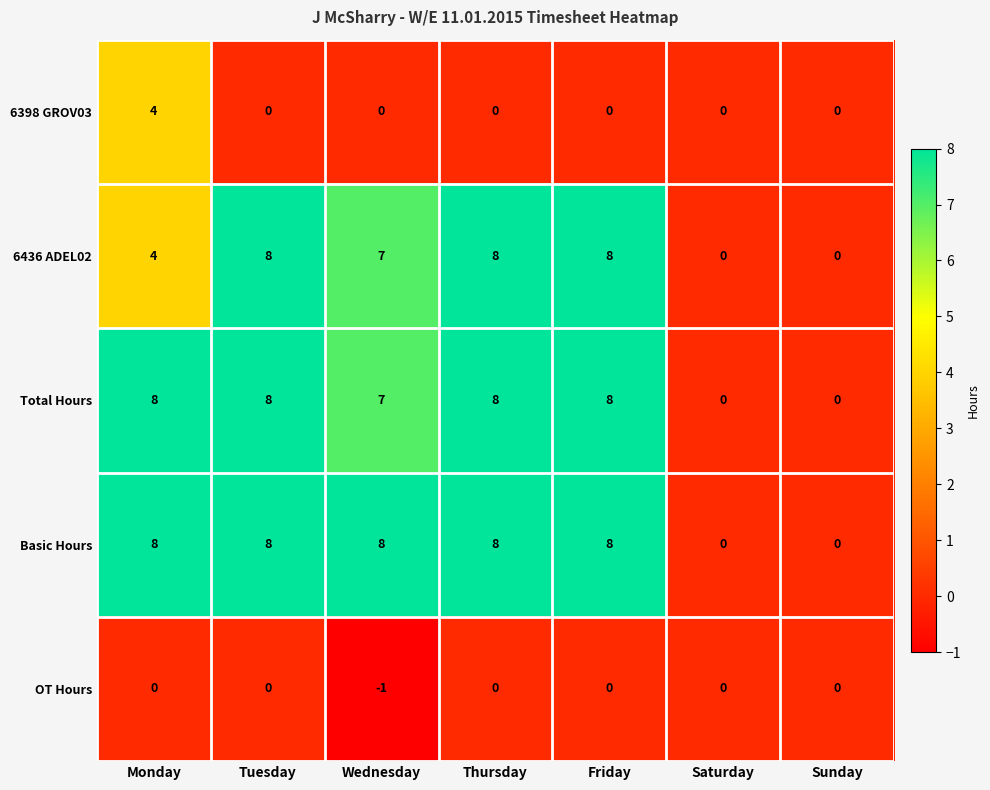

Between Wednesday and Saturday, which series saw the biggest shift?

Basic Hours